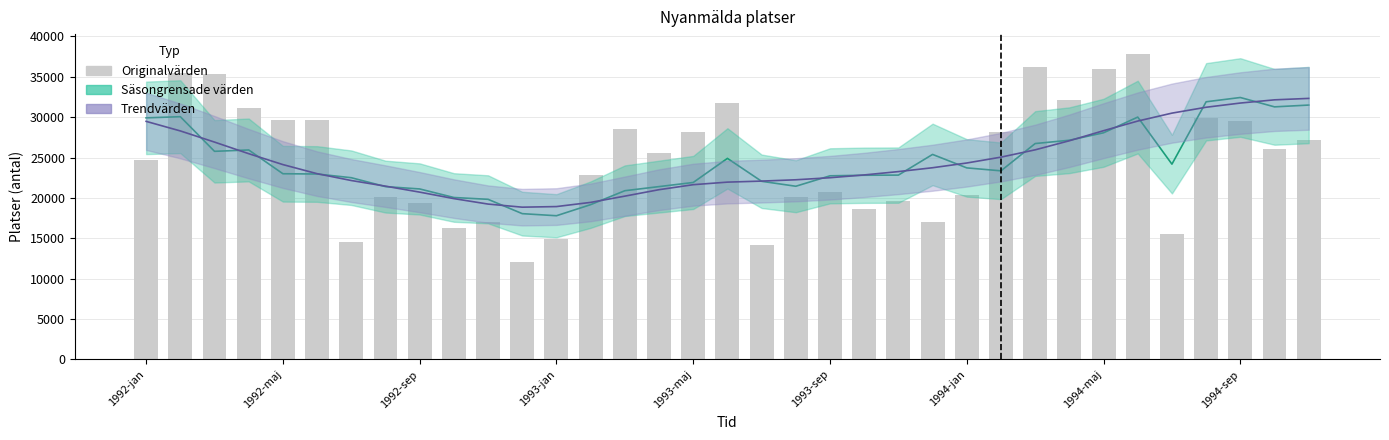

Which series has the largest total across all categories?

Originalvärden